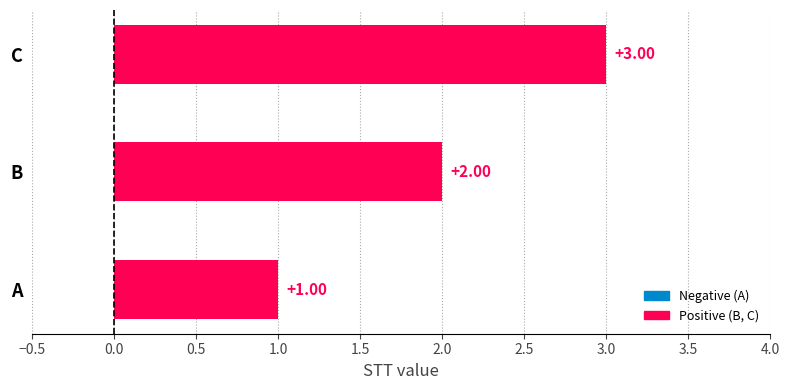

Does the chart contain stacked bars?

No